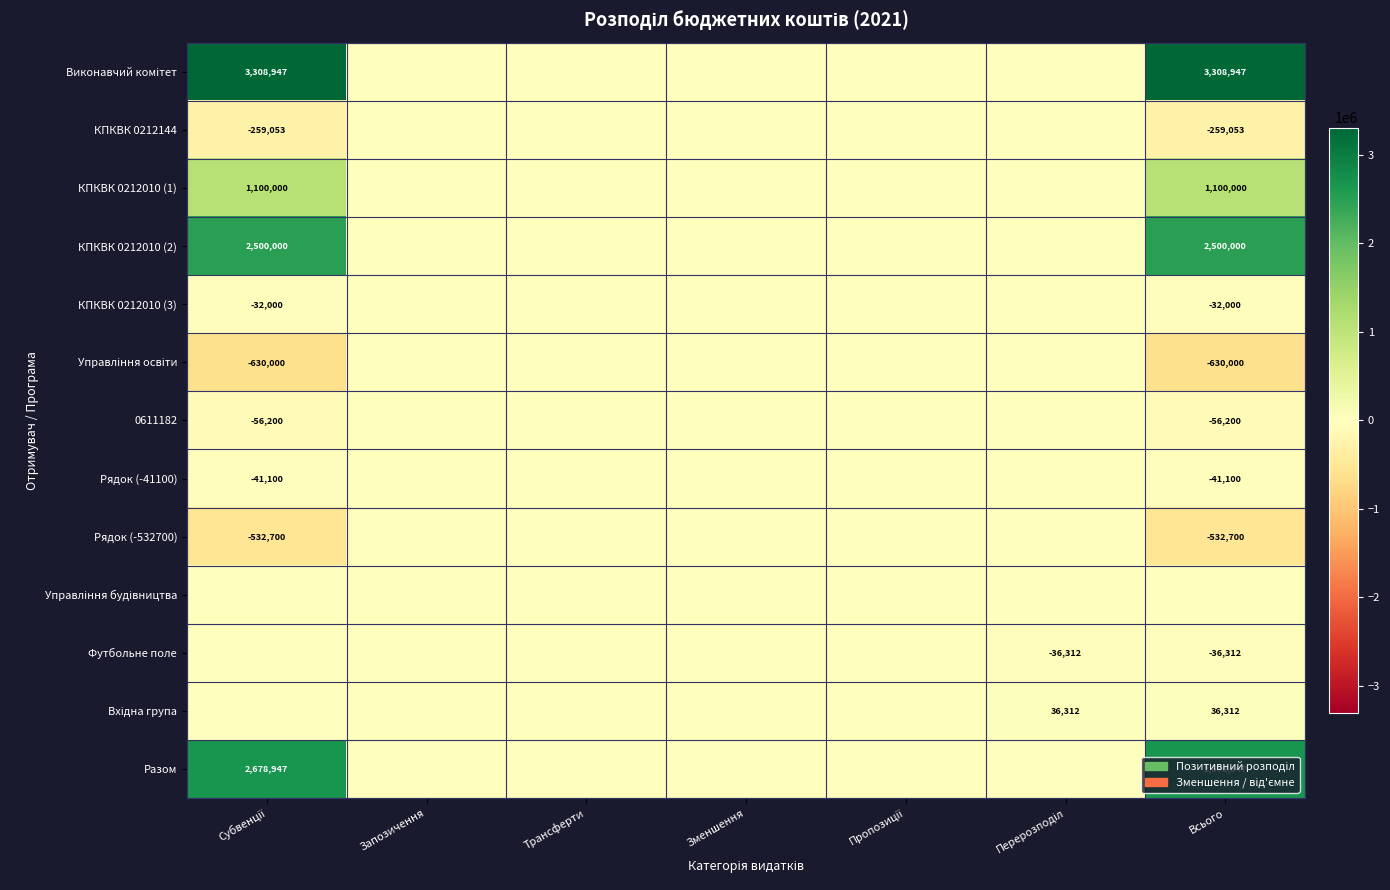

What is the difference between the maximum and minimum values in the КПКВК 0212144 series?

259053